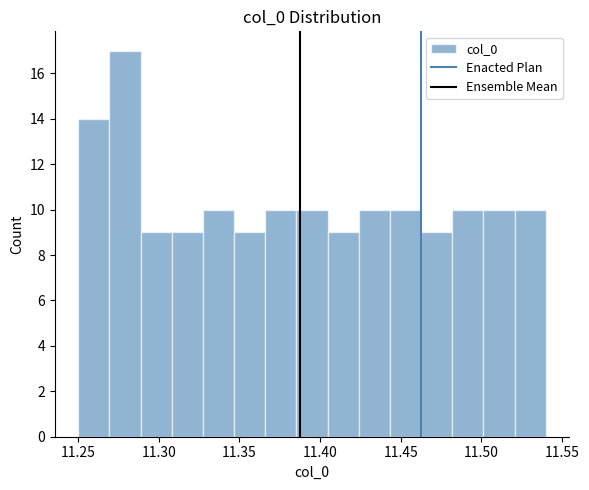

Read against the x-axis, roughly where is the centre of the tallest bar?

11.280